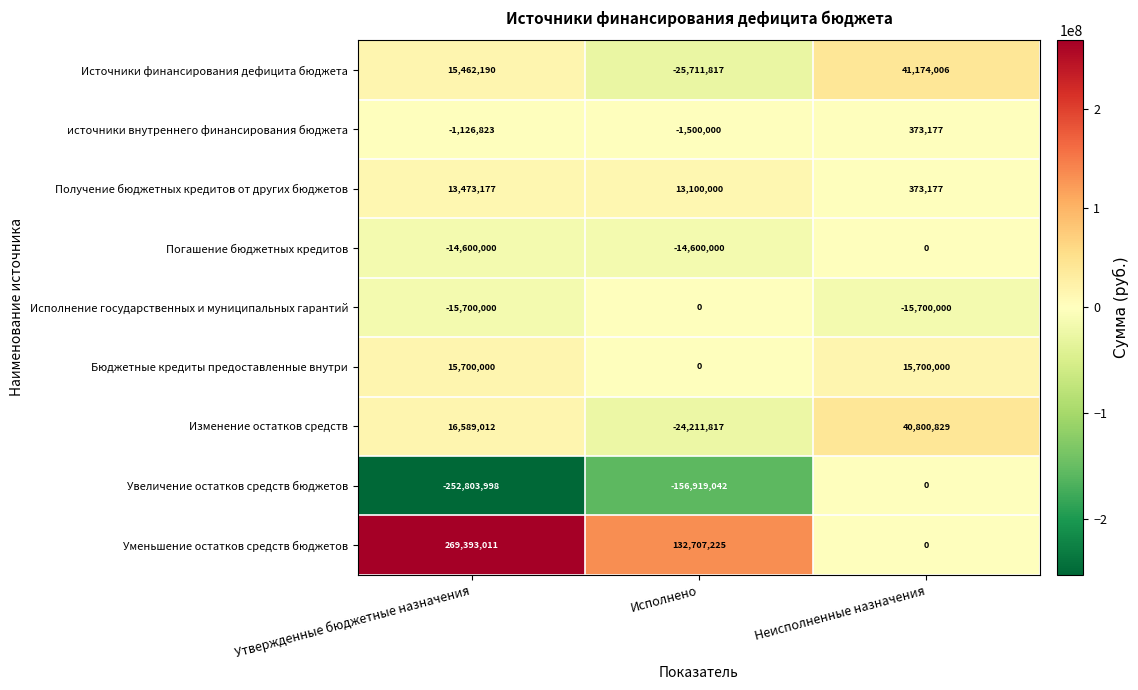

How many data points does each series have?

3